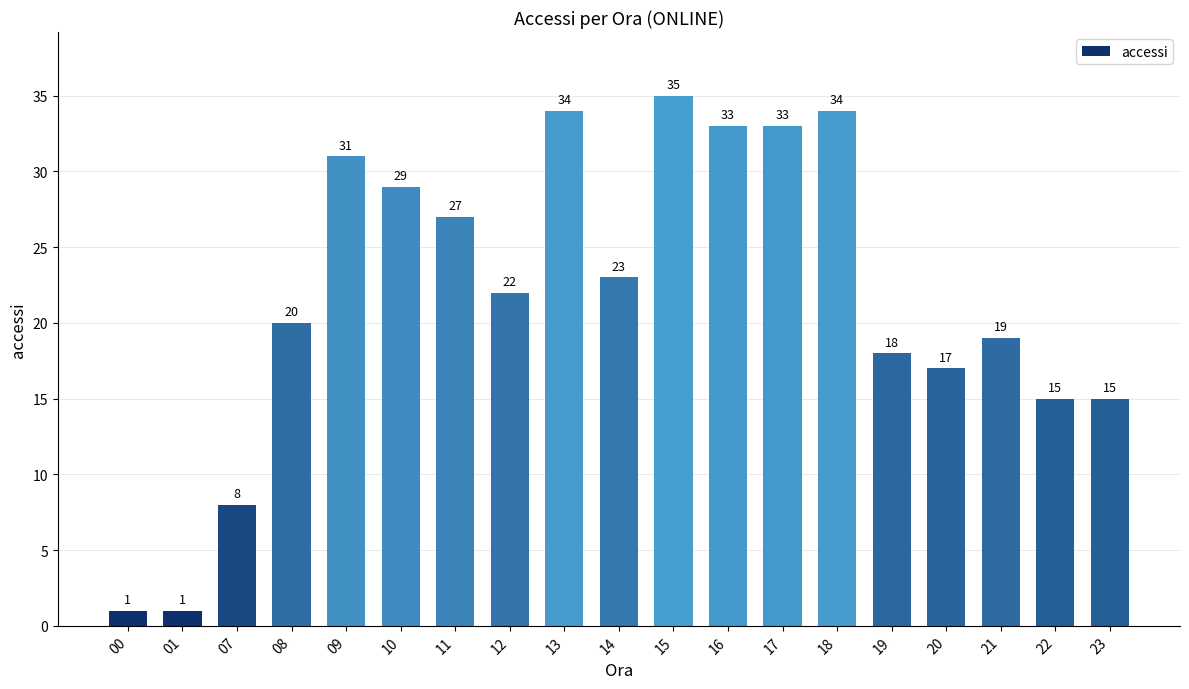

What is the sum of the values at 18 and 21?

53